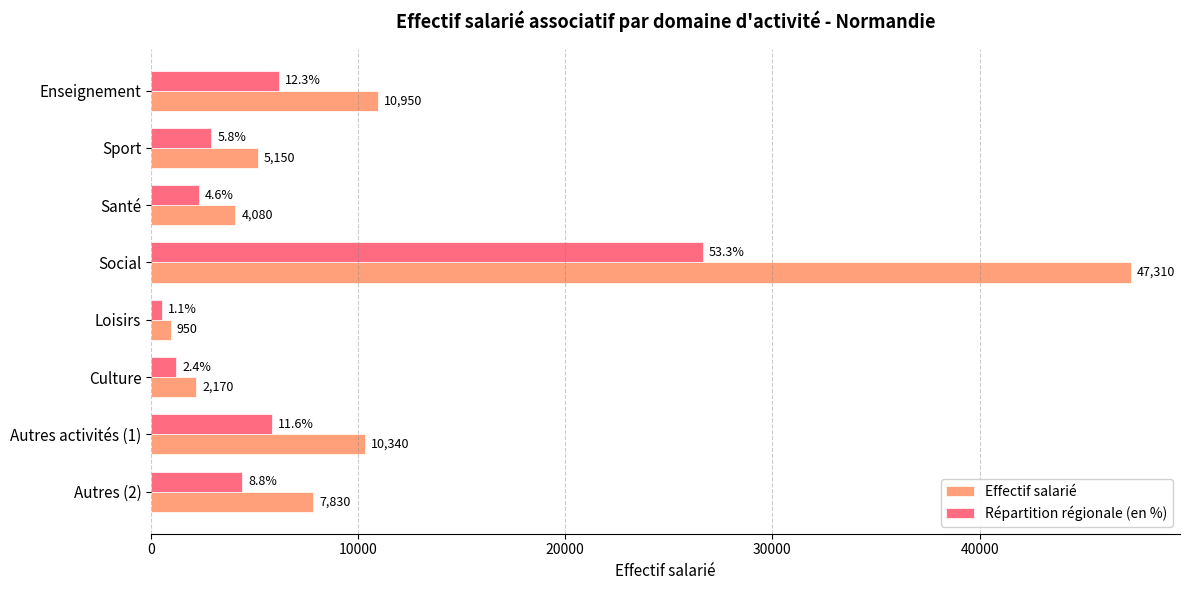

Is it true that Effectif salarié equals 10950.0 at Enseignement?

True